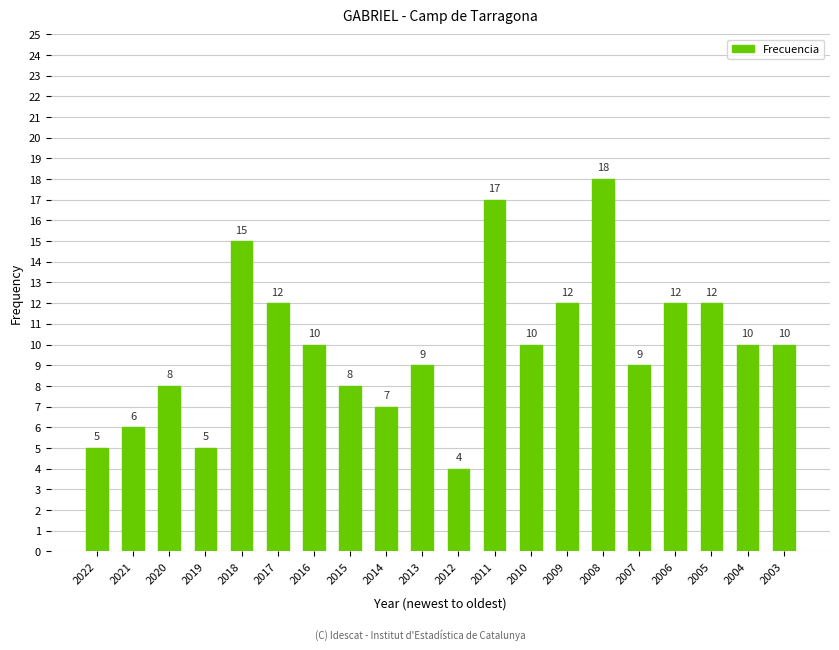

Is it true that the value at 2020 is 5?

False